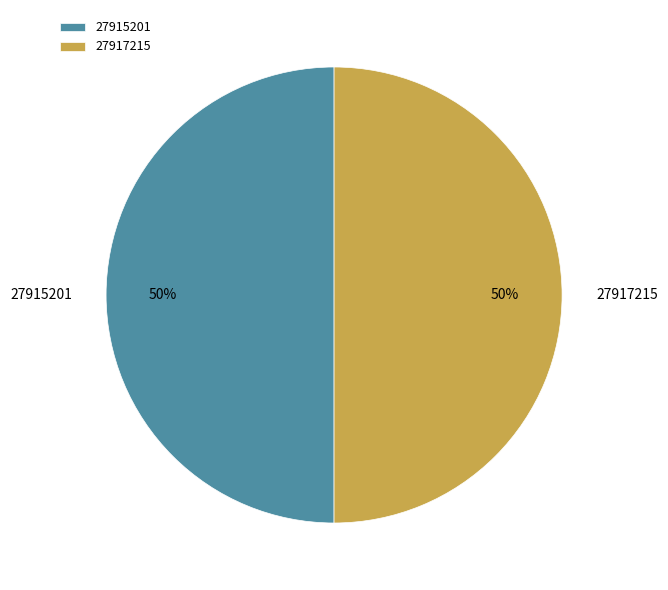

True or false: 27915201 accounts for 61% of the total.

False